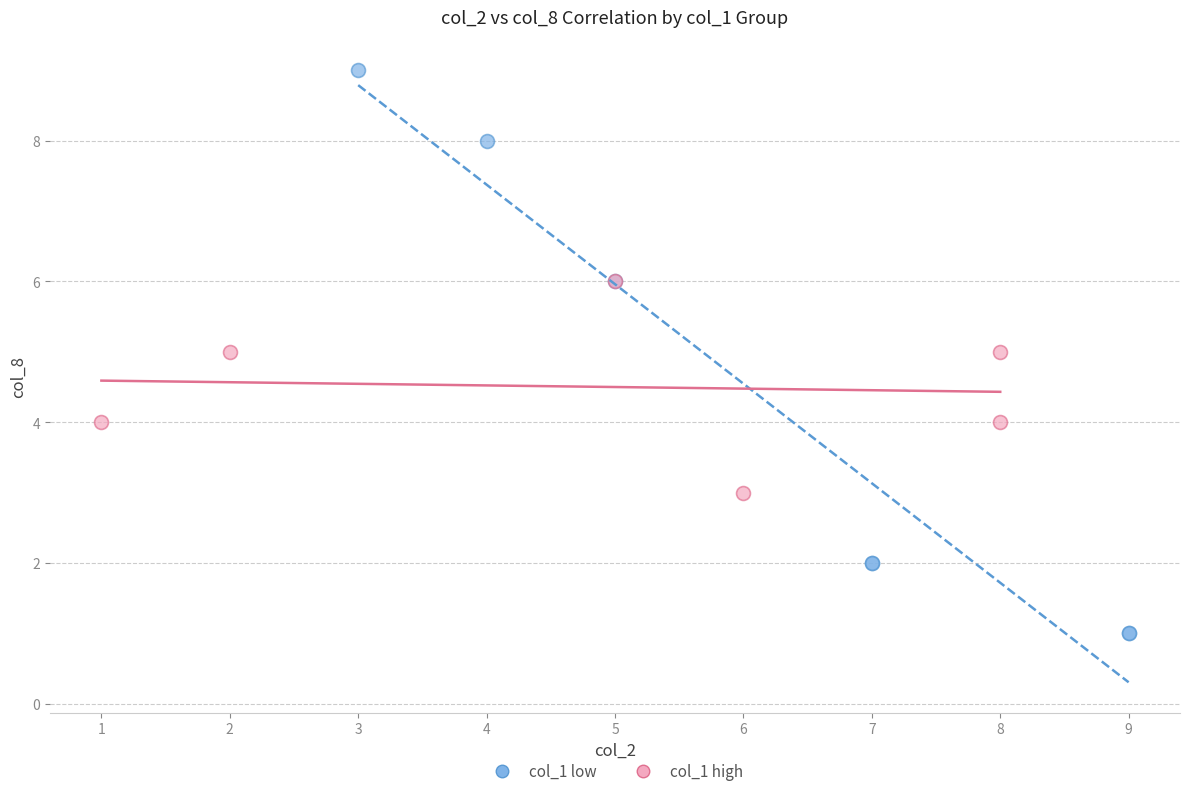

Which series reaches the maximum Y coordinate?

col_1 low